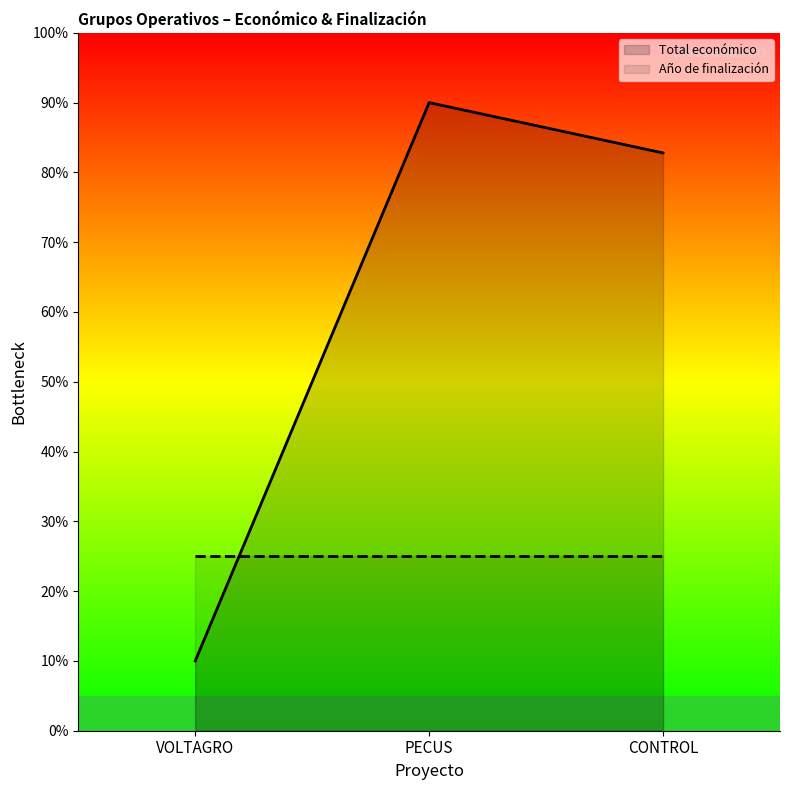

What is the sum of all Total económico values?

182.8